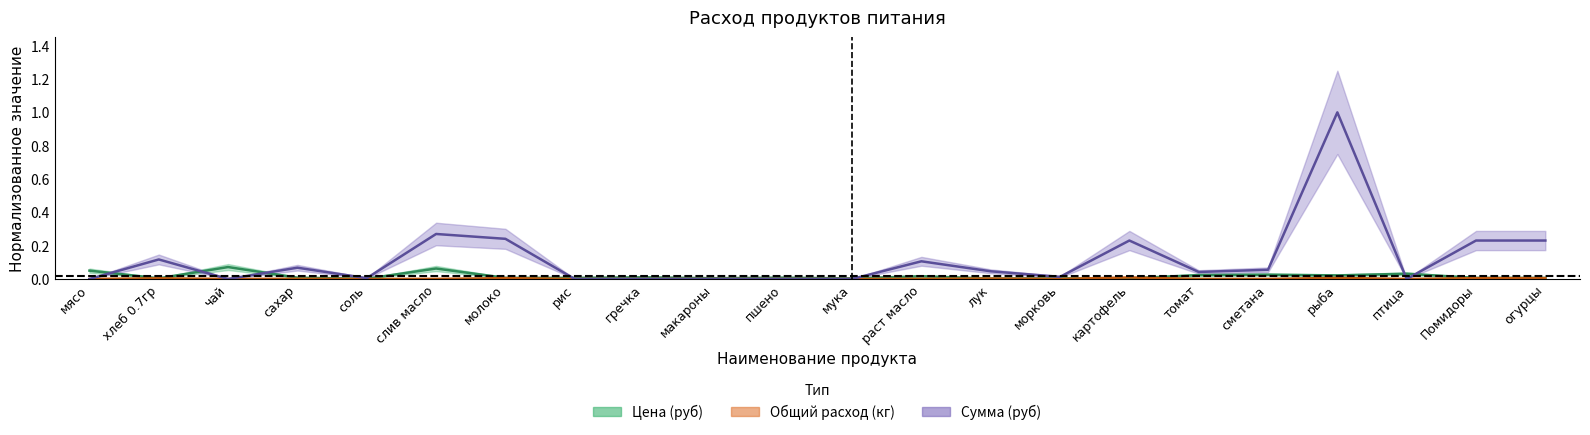

How many times do Сумма (руб) and Цена (руб) cross each other?

7